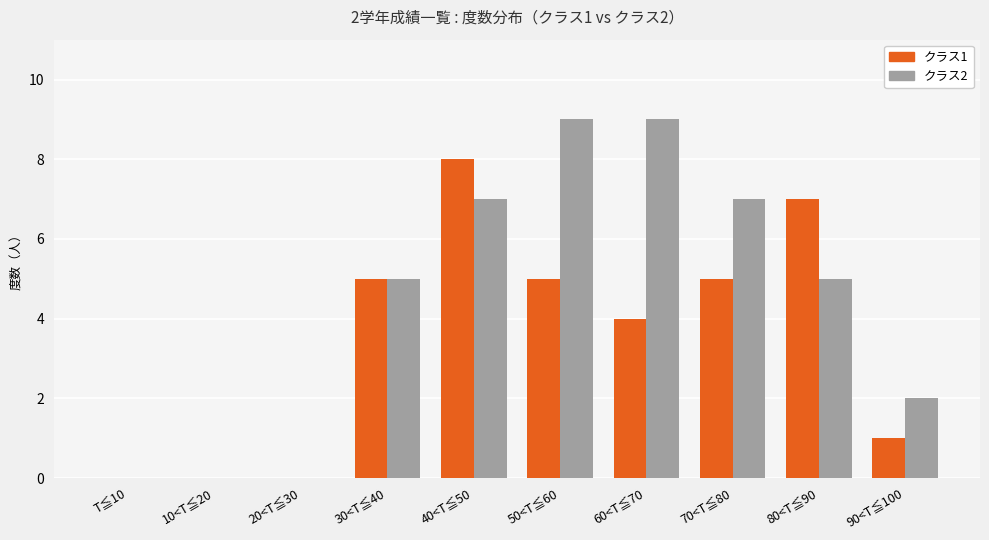

What are all the series names shown in the legend?

クラス1, クラス2